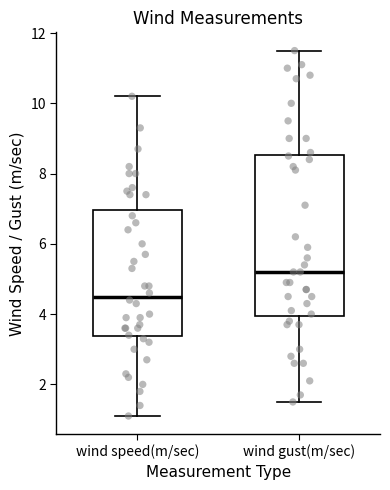

Comparing the boxes themselves (not the whiskers), which one is the tallest?

wind gust(m/sec)